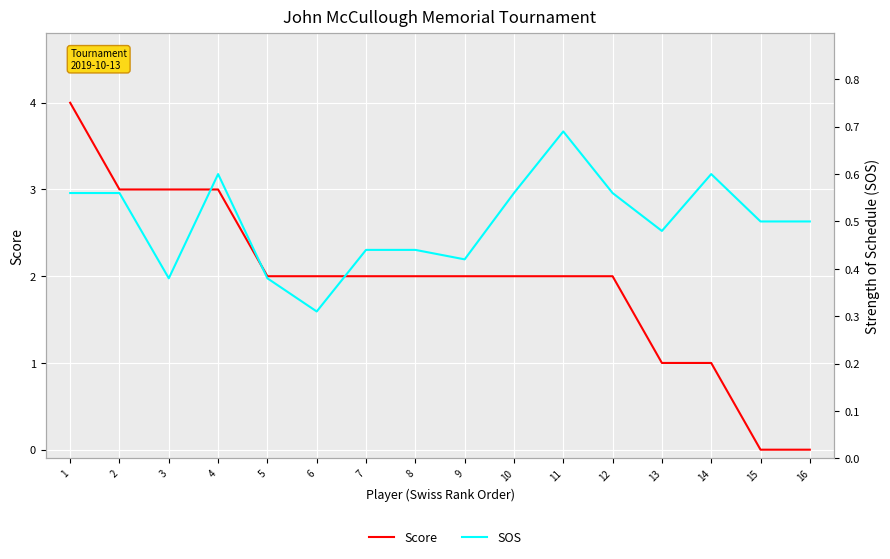

Where does the Score series first go above 2?

1